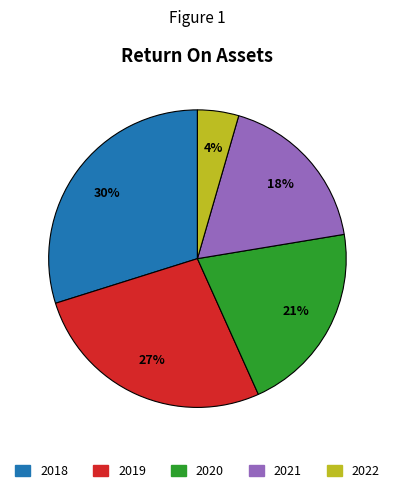

To the nearest percent, what is the average slice percentage?

20%